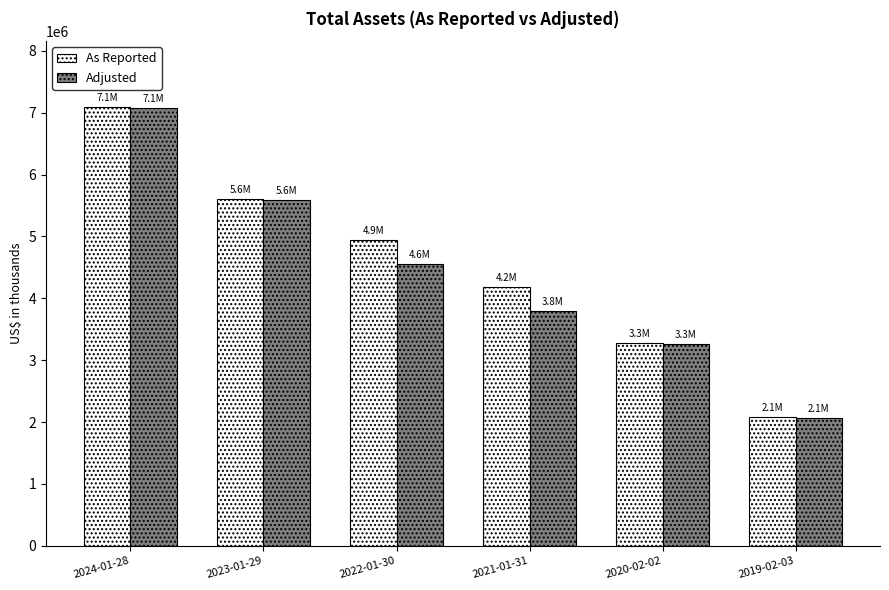

How many data points in Adjusted are less than 4555598?

3